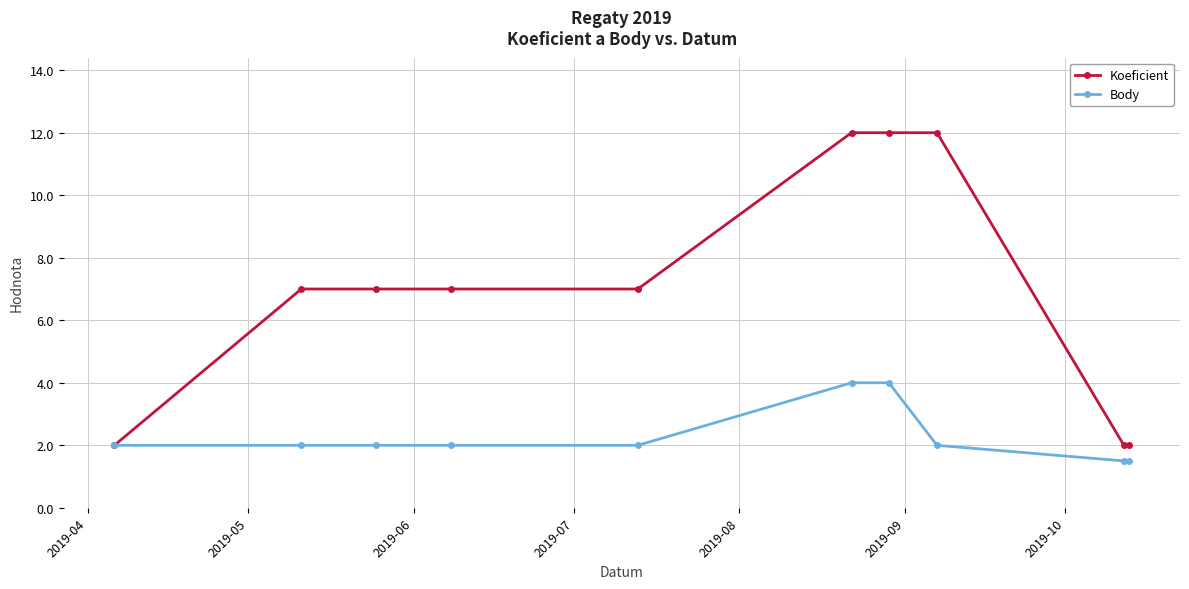

At how many categories does at least one series exceed 9?

3